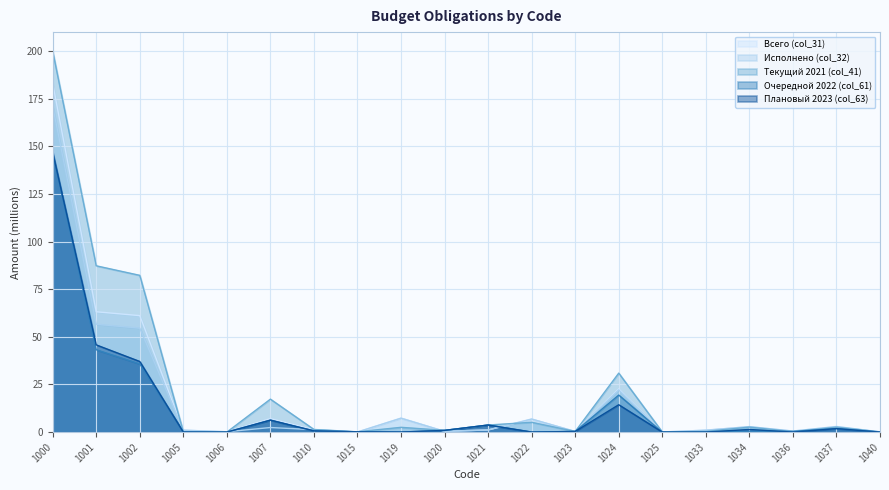

What is the sum of the Текущий 2021 (col_41) values at 1023 and 1006?

0.3